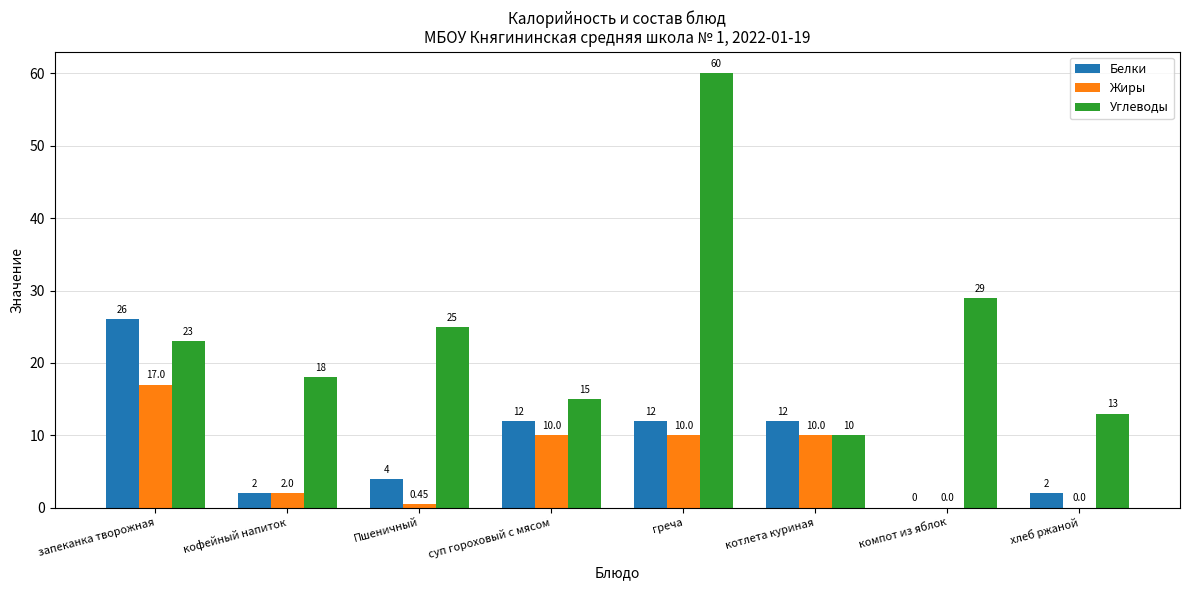

The value of Белки at компот из яблок is 0.0. True or false?

True